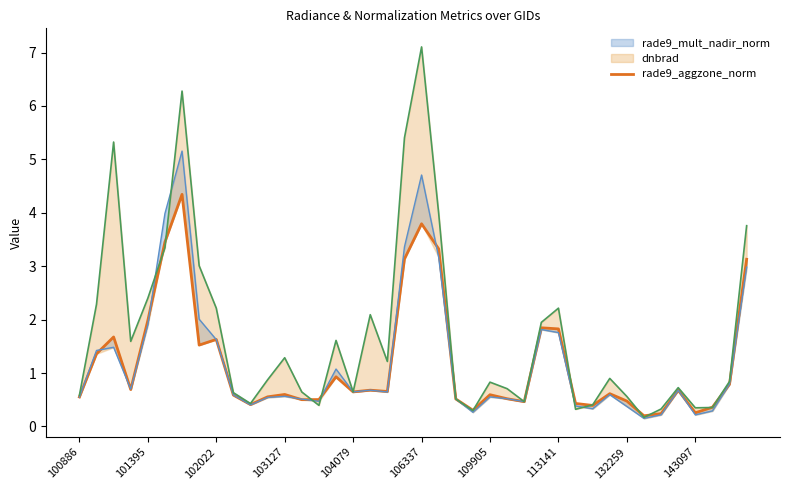

Rank the categories by value from lowest to highest.

33, 34, 36, 23, 37, 30, 10, 29, 26, 32, 13, 14, 22, 25, 100886, 11, 143097, 24, 12, 31, 16, 18, 35, 17, 103127, 38, 15, 101395, 113141, 132259, 102022, 28, 27, 104079, 39, 19, 21, 106337, 20, 109905